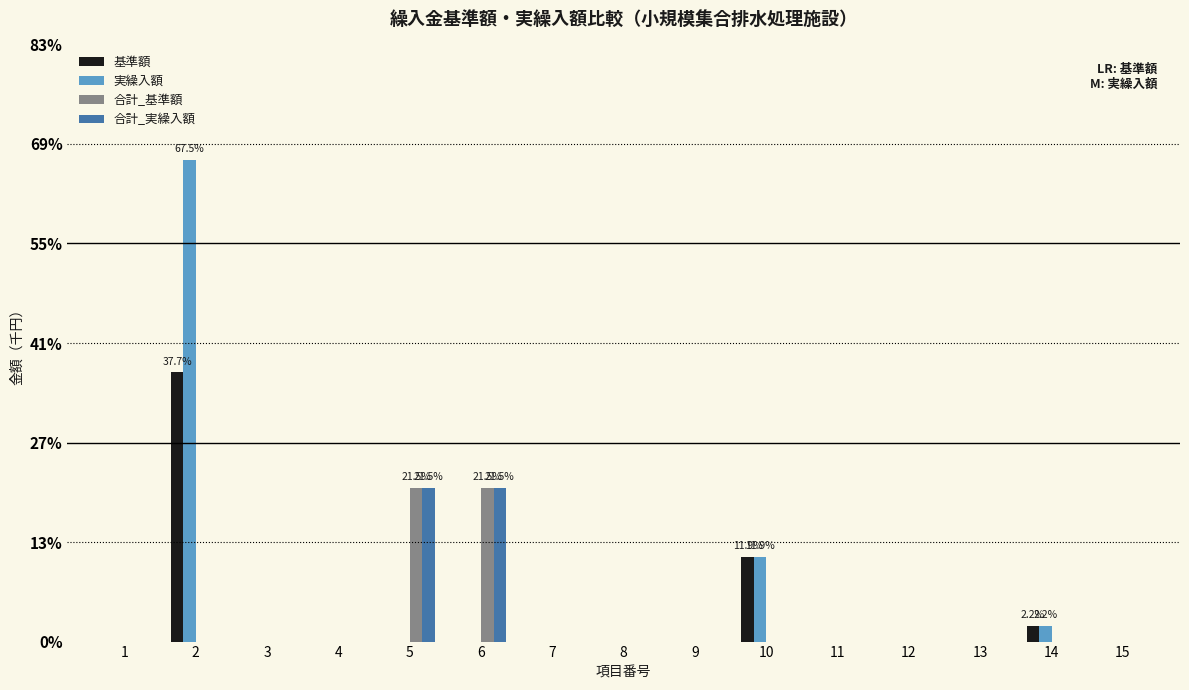

What is the highest value of the 合計_実繰入額 series?

772